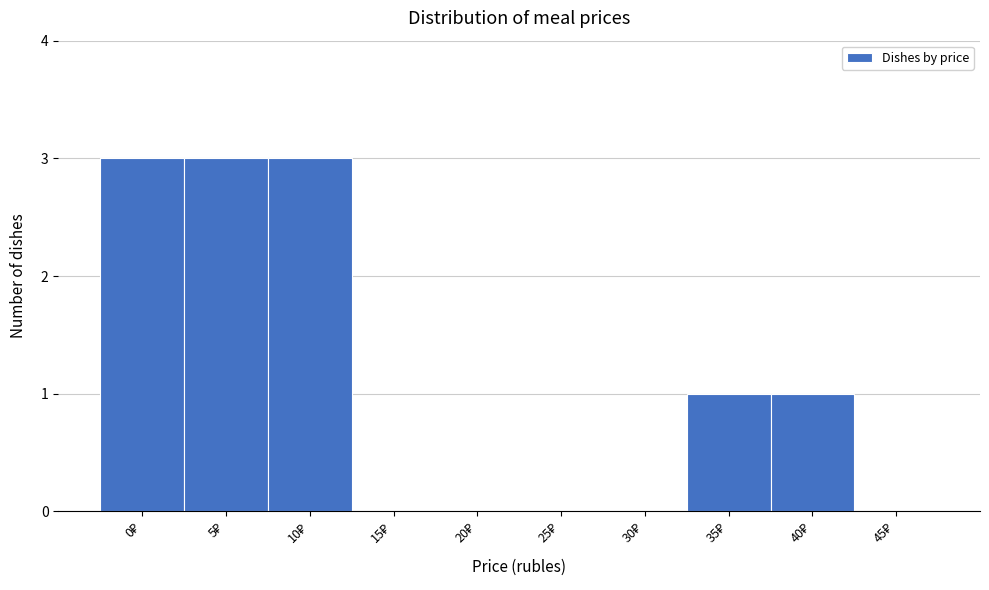

What is the sum of all values?

11